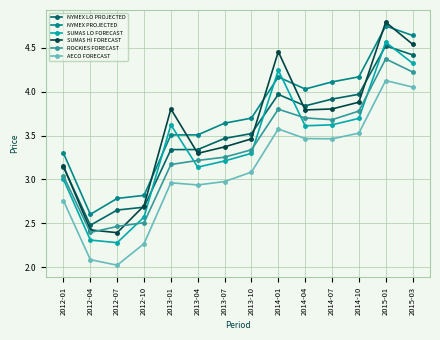

How many data points in NYMEX PROJECTED are less than 3?

3